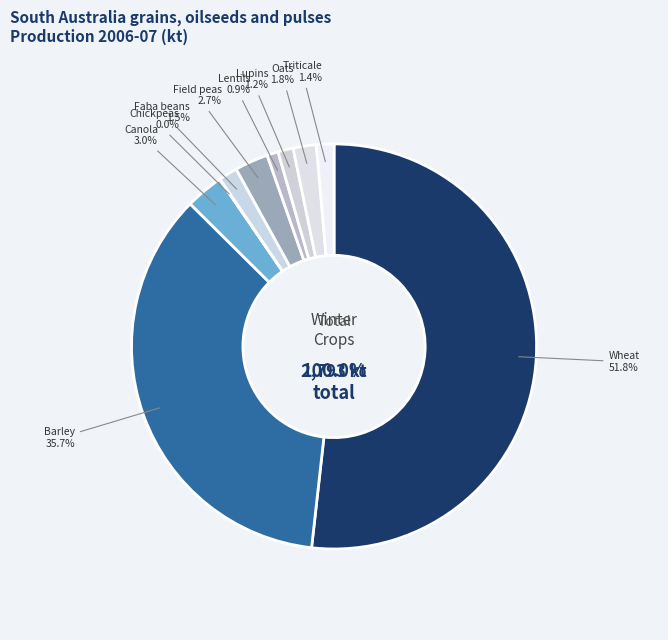

What percentage is the Faba beans slice, to the nearest percent?

1%